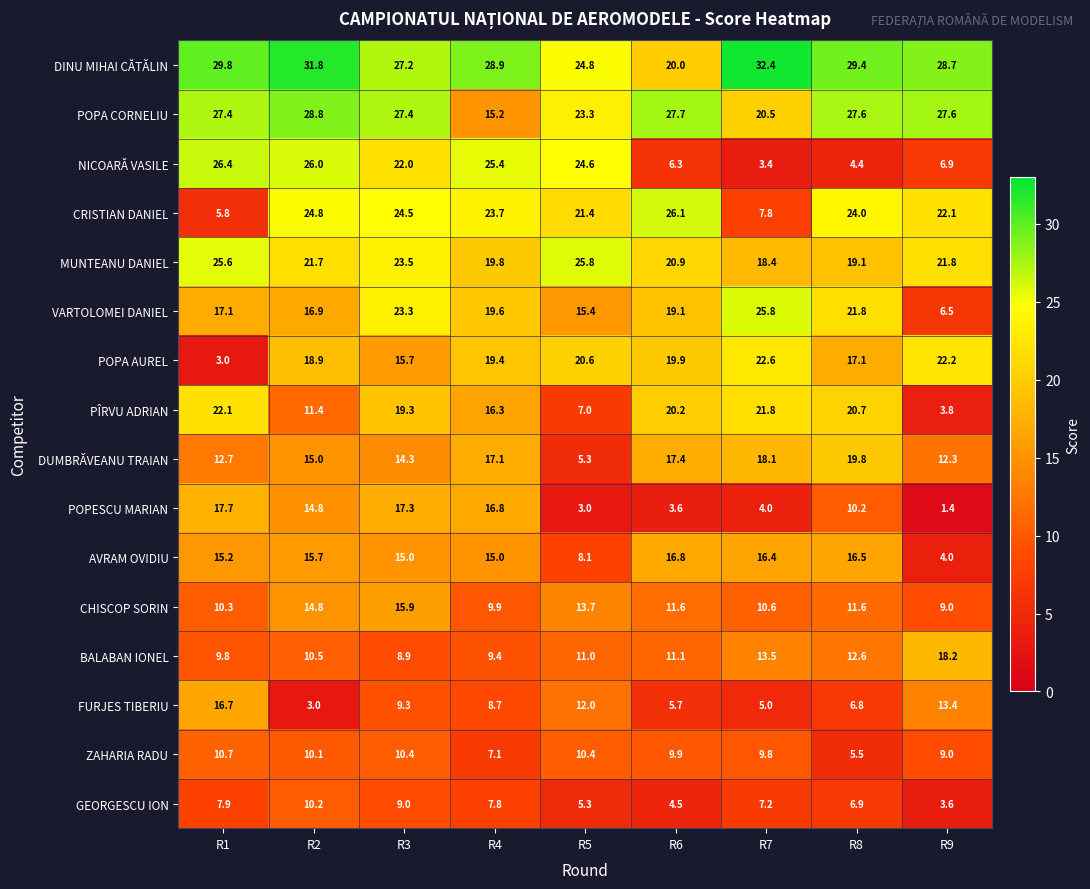

Which series has the largest total across all categories?

DINU MIHAI CĂTĂLIN